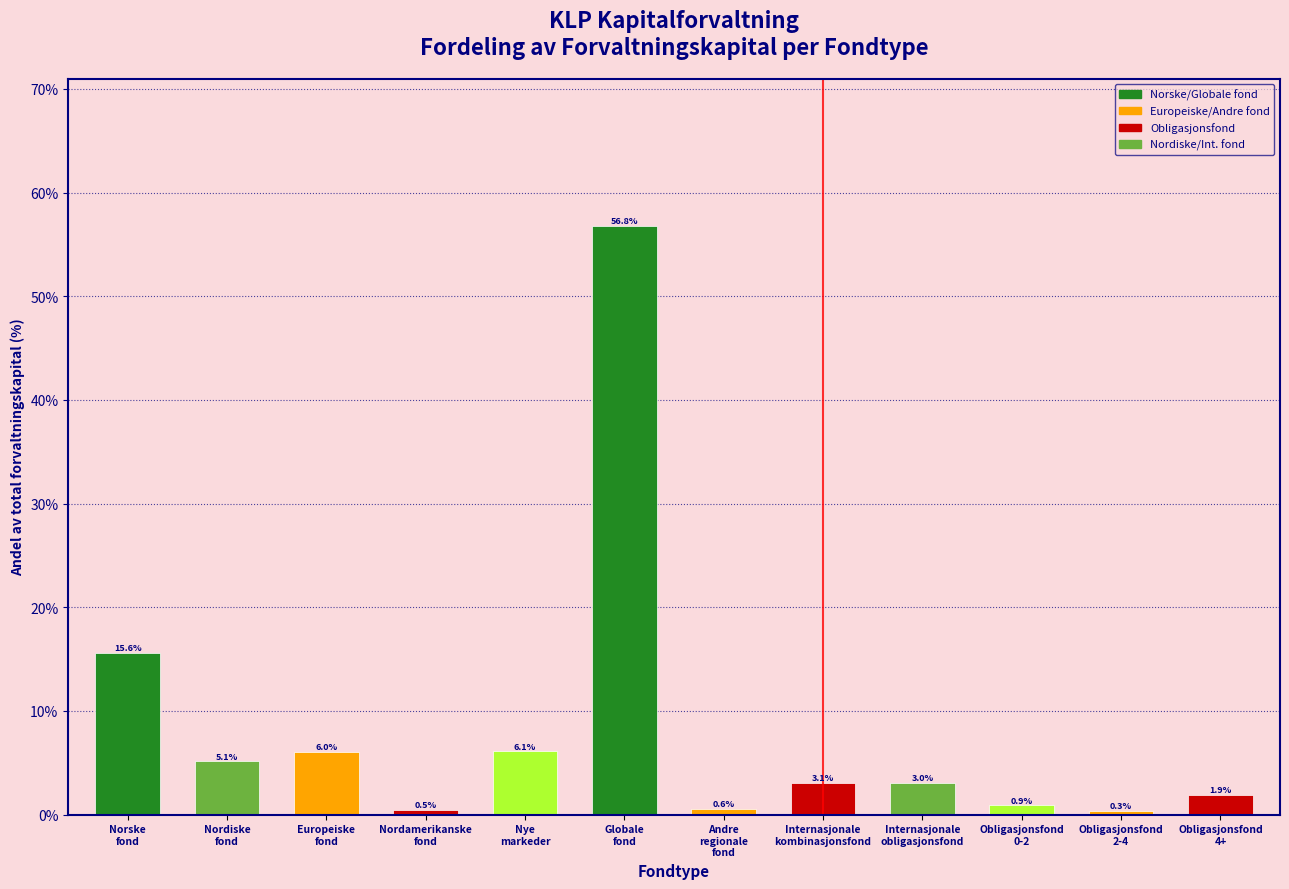

Reading left to right, extract all data points from this chart.

15.6	5.1	6.0	0.5	6.1	56.8	0.6	3.1	3.0	0.9	0.3	1.9